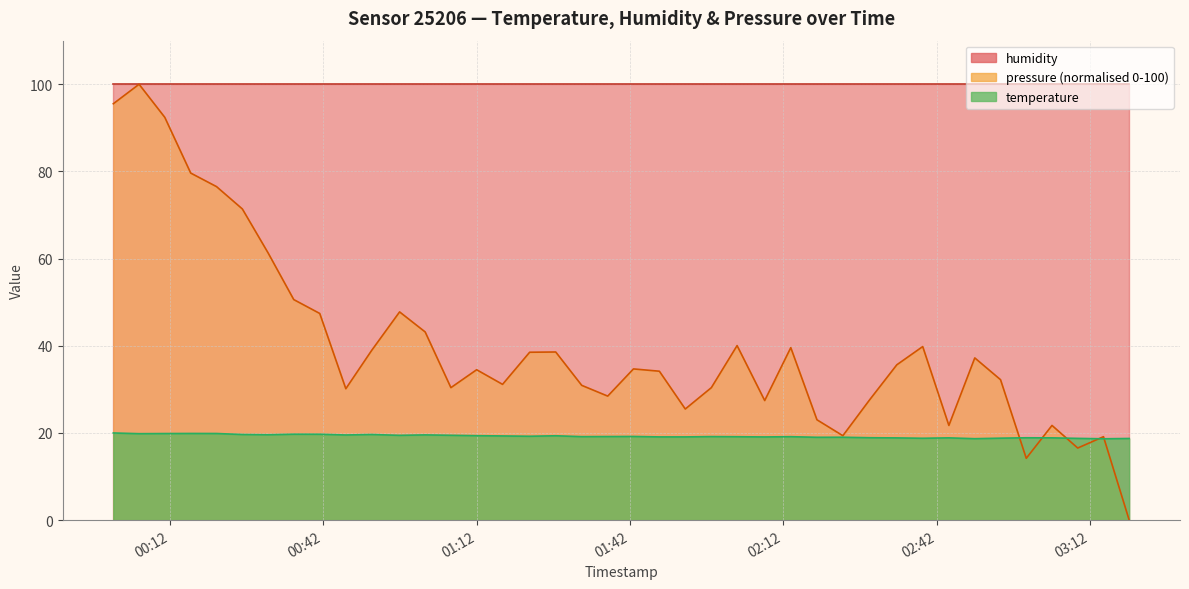

Approximately how many times larger is the value at 2022-08-26T00:06:00 compared to 2022-08-26T00:51:29?

1.0